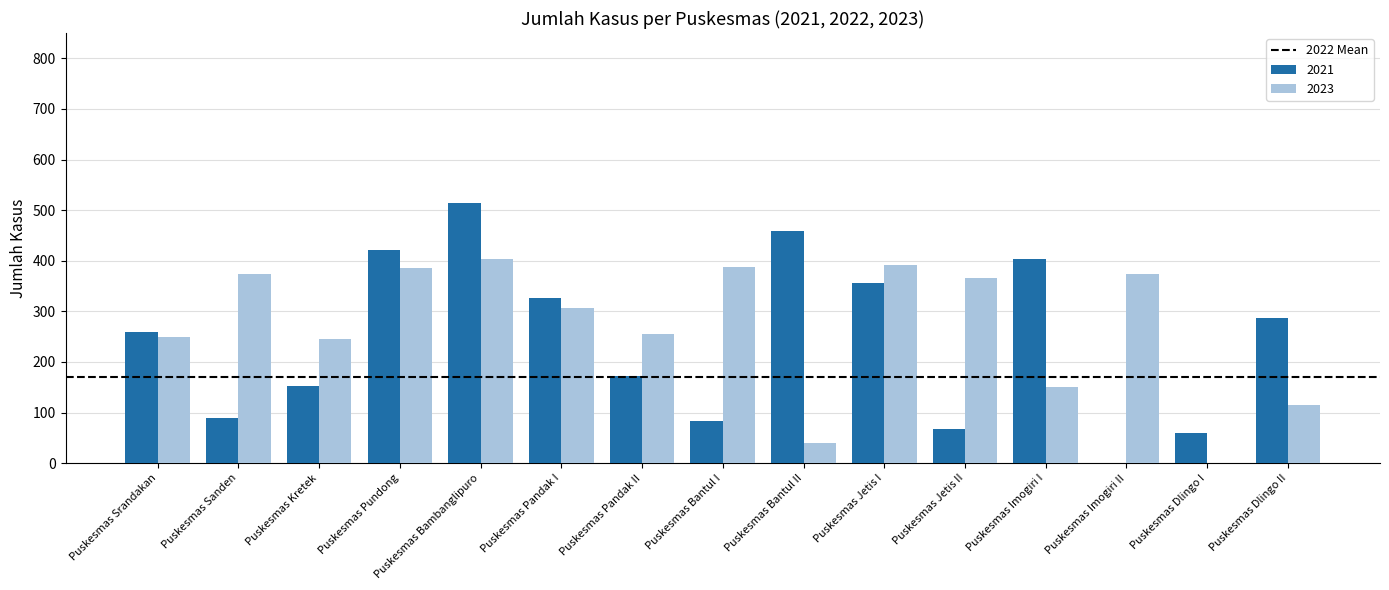

How many values in 2023 are above zero?

14